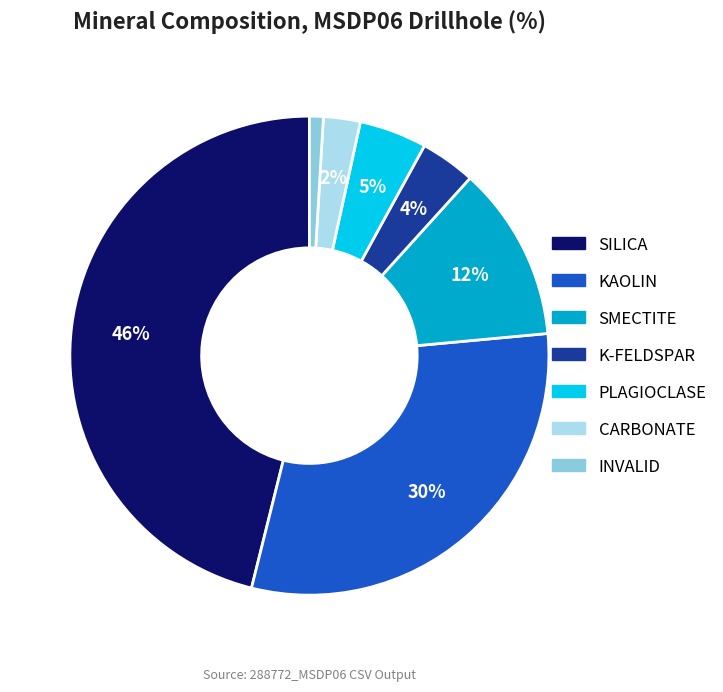

Which slice is the largest?

SILICA